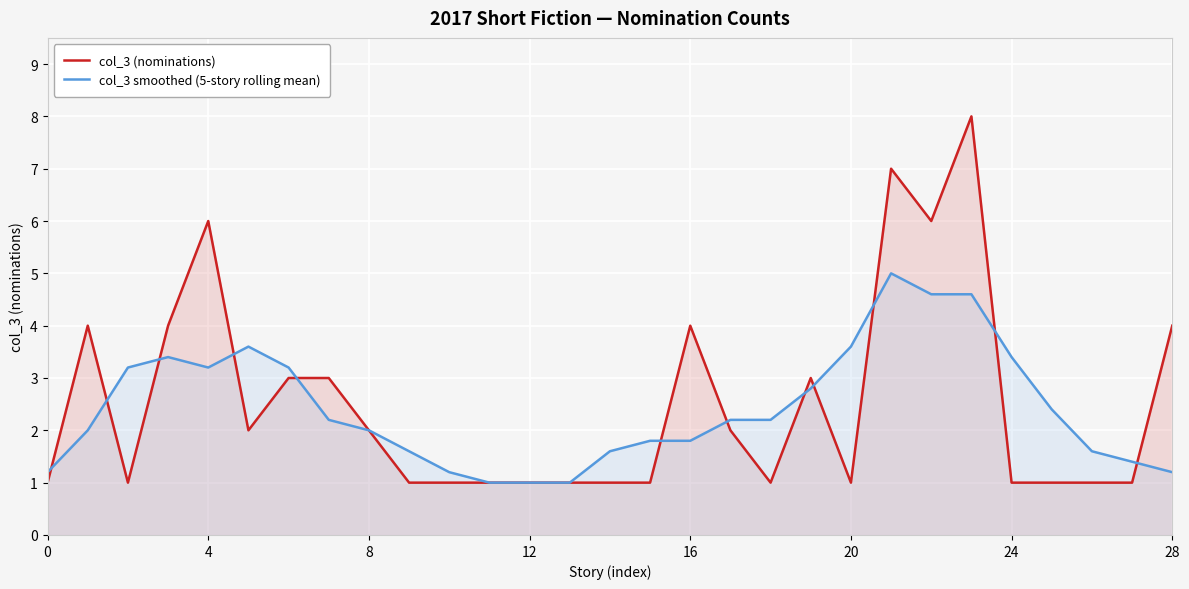

What is the total value across all series at 4?

9.2